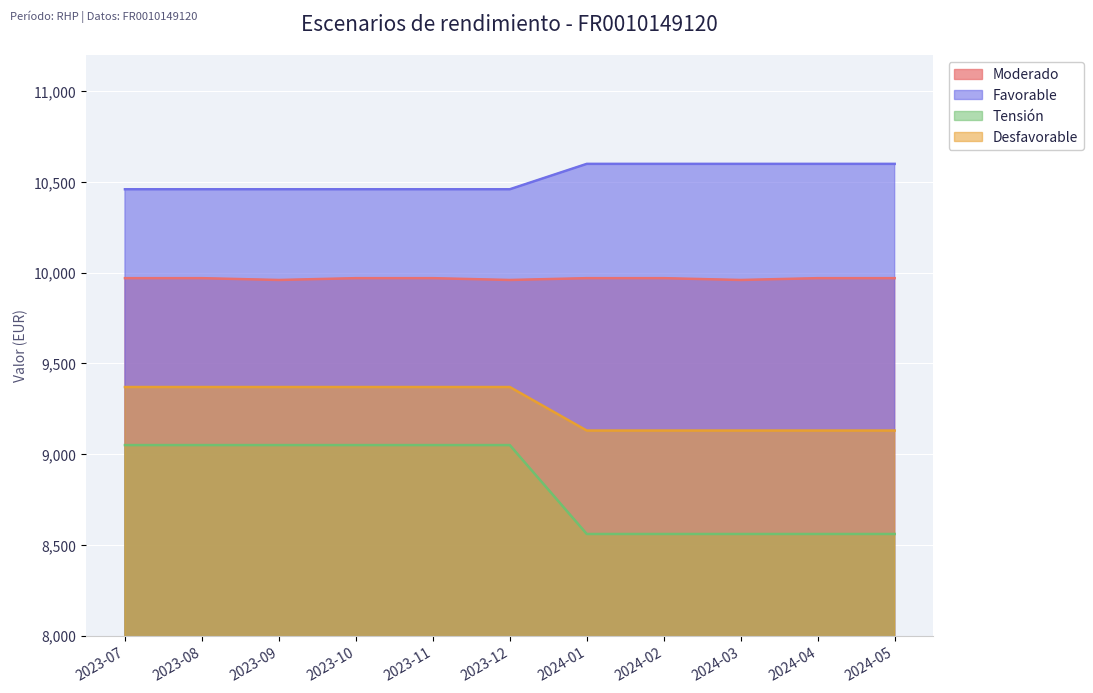

What is the difference between the Tensión values at 2023-12 and 2024-01?

490